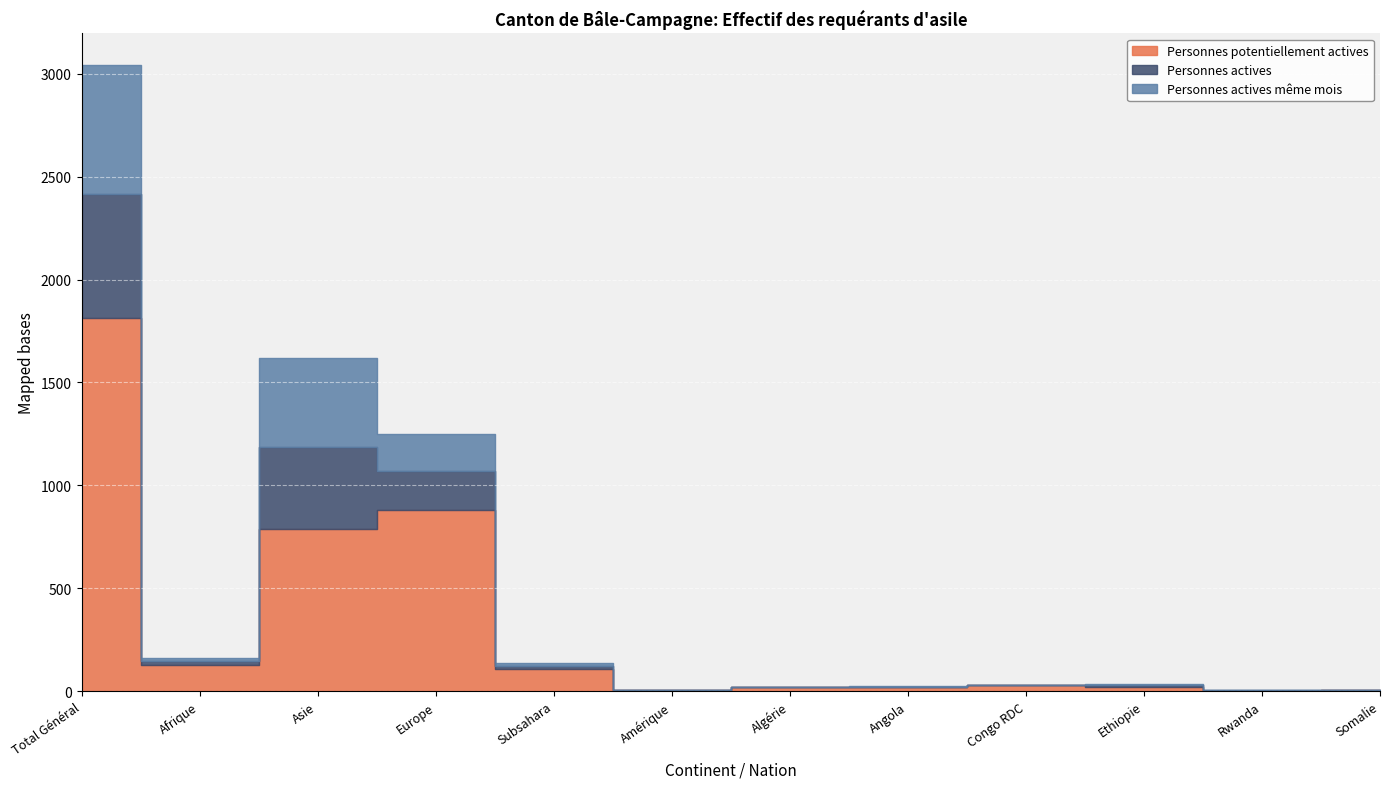

Reading right to left, list all the values displayed in this chart.

Personnes potentiellement actives: 4	3	20	28	19	18	4	106	878	790	129	1812
Personnes actives: 0	1	9	1	1	0	0	17	190	398	17	605
Personnes actives même mois: 0	0	4	0	3	0	0	14	180	433	14	627